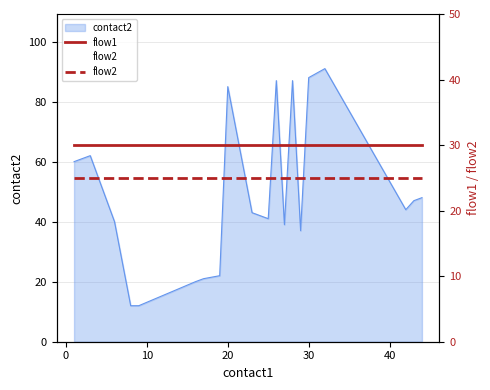

True or false: flow1 and flow2 cross at least once.

False